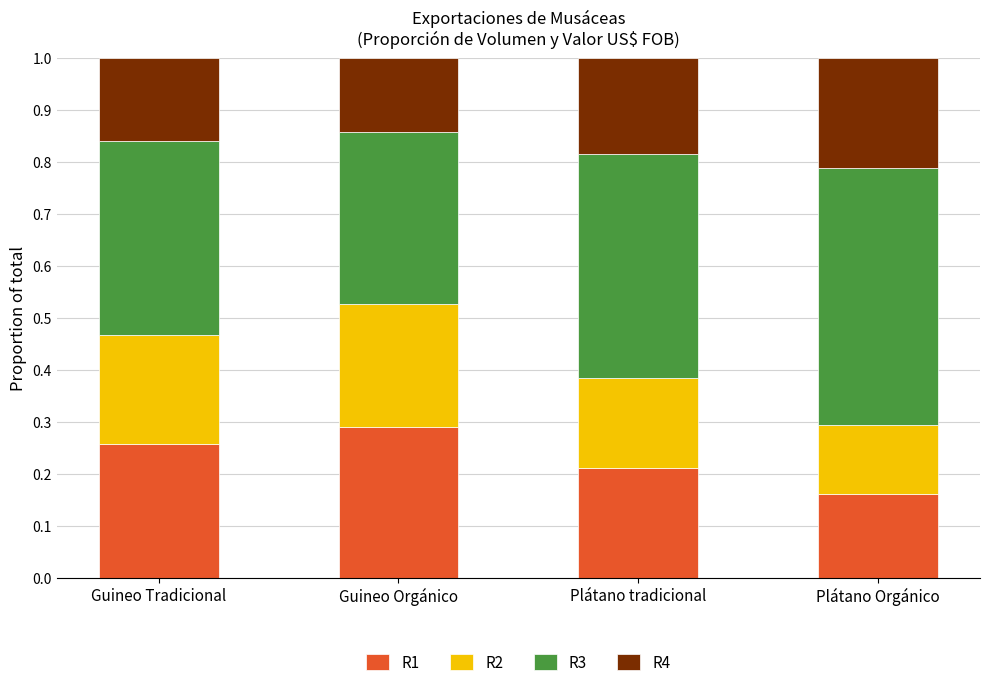

What is the total value across all series at Plátano tradicional?

1.0